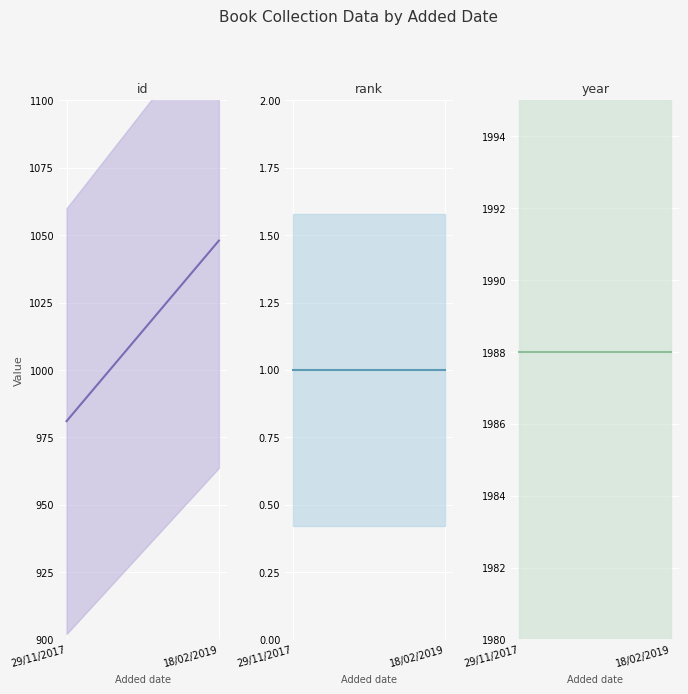

What is the minimum value for id?

981